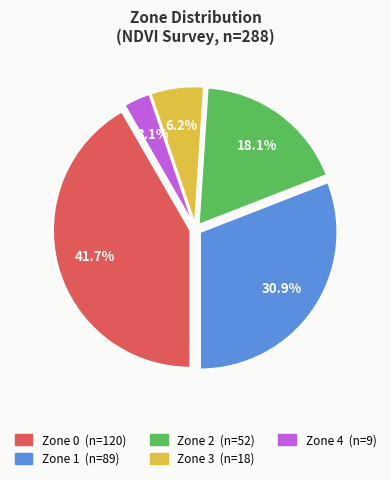

To the nearest percent, what is the combined percentage of Zone 2 and Zone 4?

21%